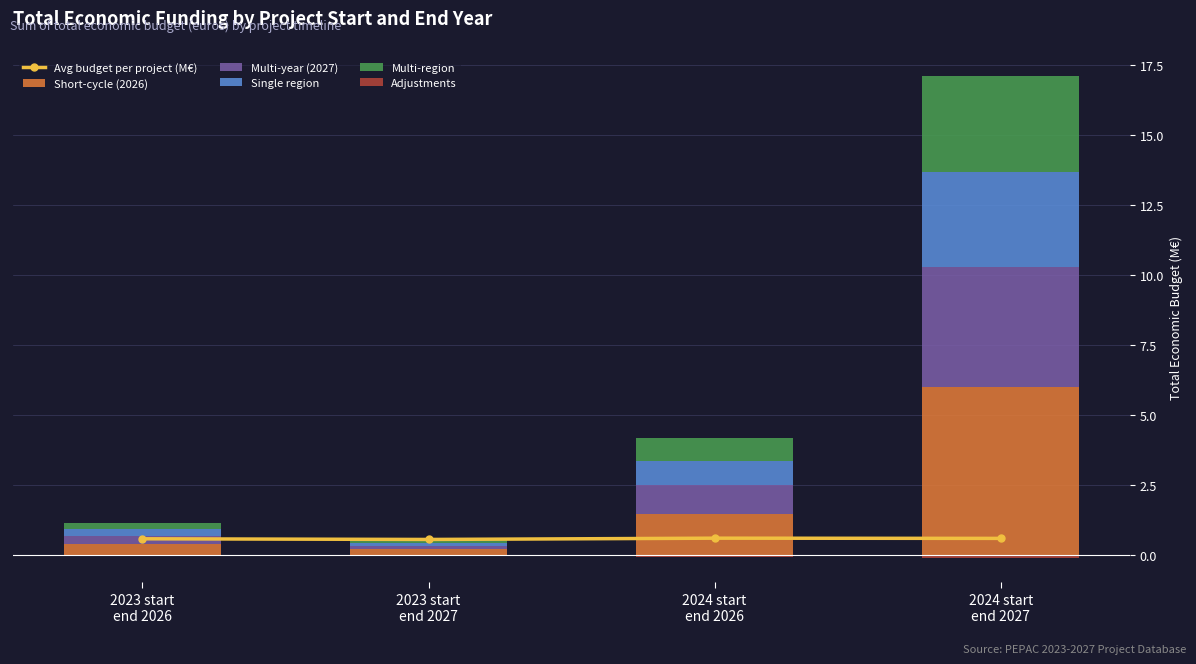

What are all the series names shown in the legend?

Avg budget per project (M€), Short-cycle (2026), Multi-year (2027), Single region, Multi-region, Adjustments